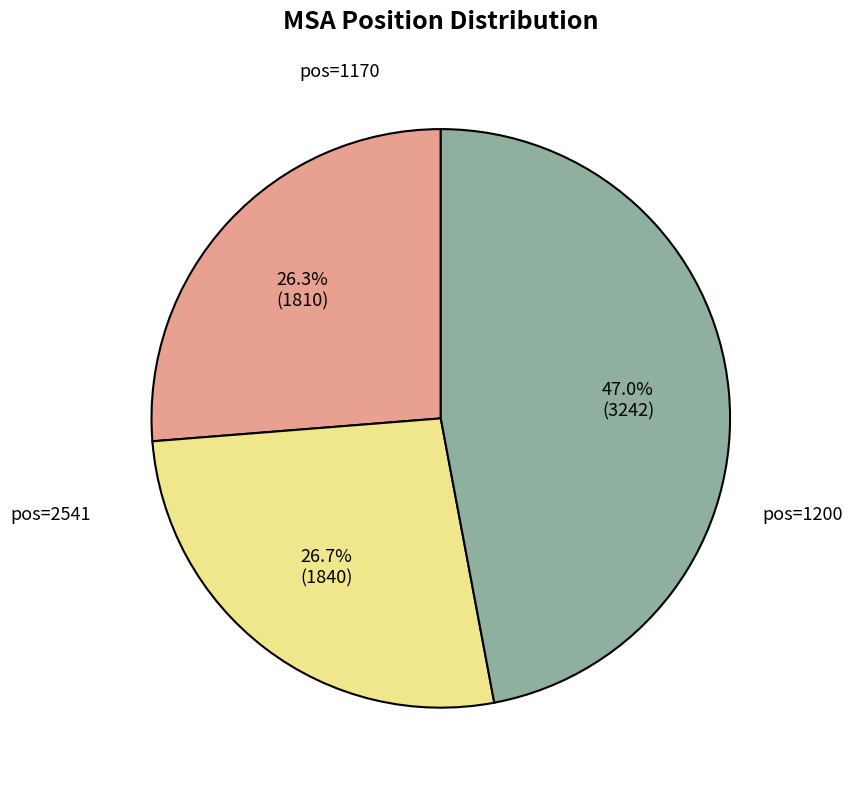

Is there any slice that represents more than half of the pie?

No